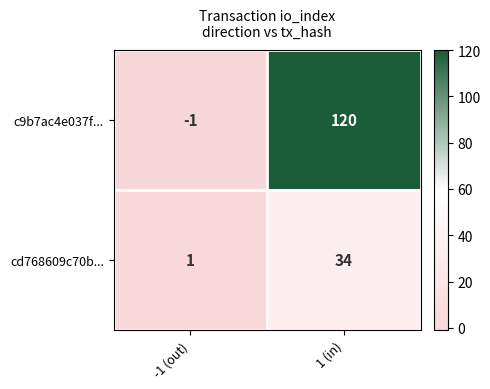

Between -1 (out) and 1 (in), which series saw the biggest shift?

c9b7ac4e037f...